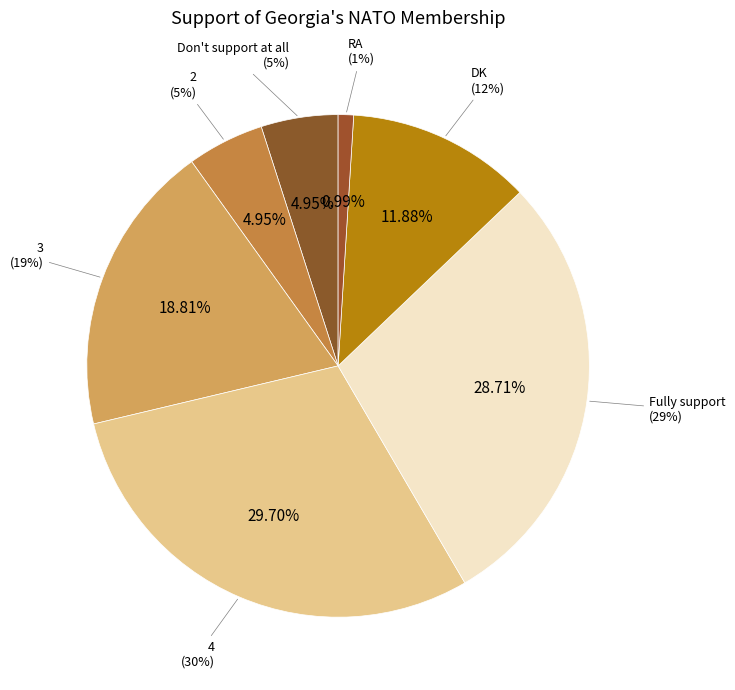

Is it true that 4 is 30% of the pie?

True